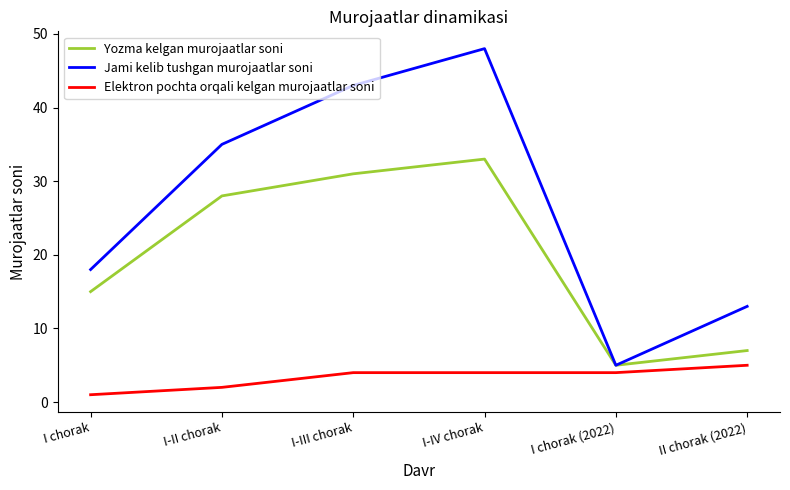

Which series has the largest total across all categories?

Jami kelib tushgan murojaatlar soni